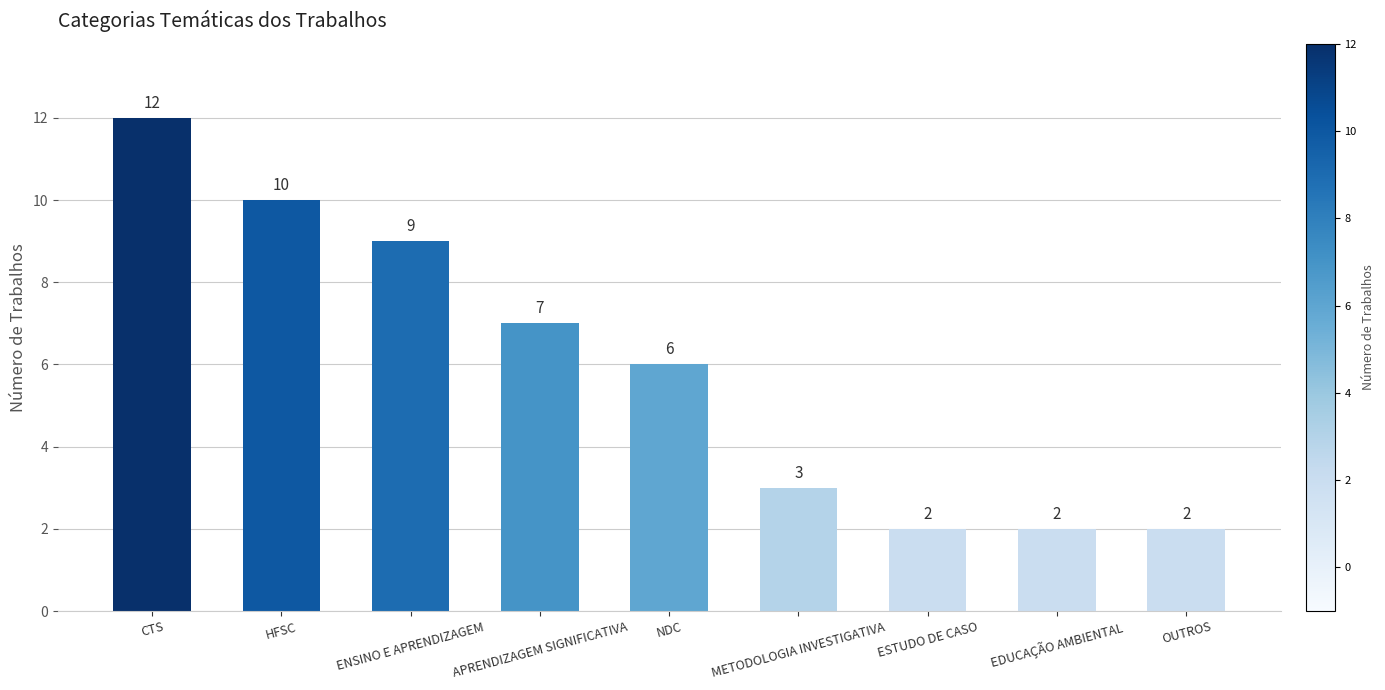

What is the sum of all values?

53